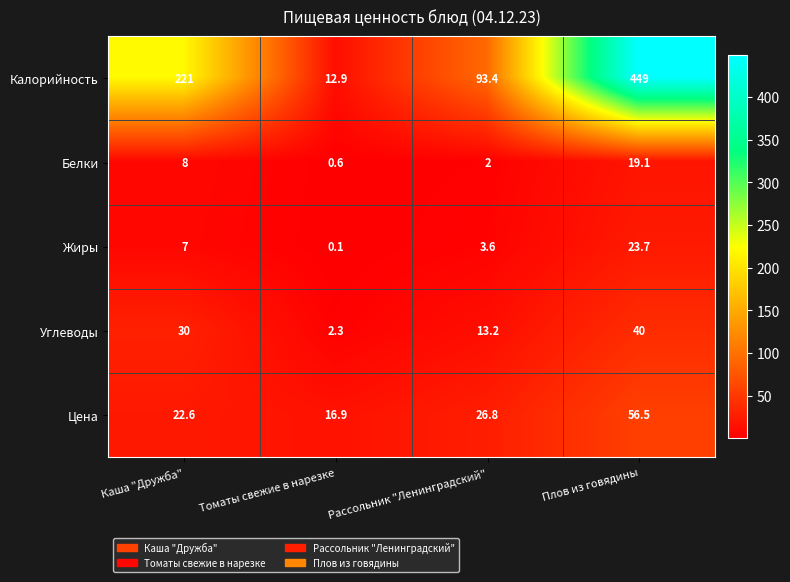

How many distinct data groups are displayed?

5